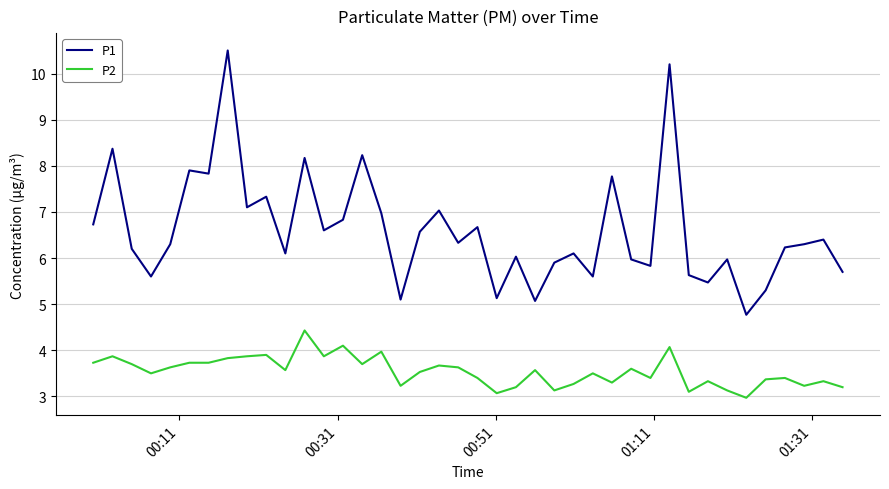

Reading left to right, list all the values displayed in this chart.

P1: 6.7	8.4	6.2	5.6	6.3	7.9	7.8	10.5	7.1	7.3	6.1	8.2	6.6	6.8	8.2	7.0	5.1	6.6	7.0	6.3	6.7	5.1	6.0	5.1	5.9	6.1	5.6	7.8	6.0	5.8	10.2	5.6	5.5	6.0	4.8	5.3	6.2	6.3	6.4	5.7
P2: 3.7	3.9	3.7	3.5	3.6	3.7	3.7	3.8	3.9	3.9	3.6	4.4	3.9	4.1	3.7	4.0	3.2	3.5	3.7	3.6	3.4	3.1	3.2	3.6	3.1	3.3	3.5	3.3	3.6	3.4	4.1	3.1	3.3	3.1	3.0	3.4	3.4	3.2	3.3	3.2